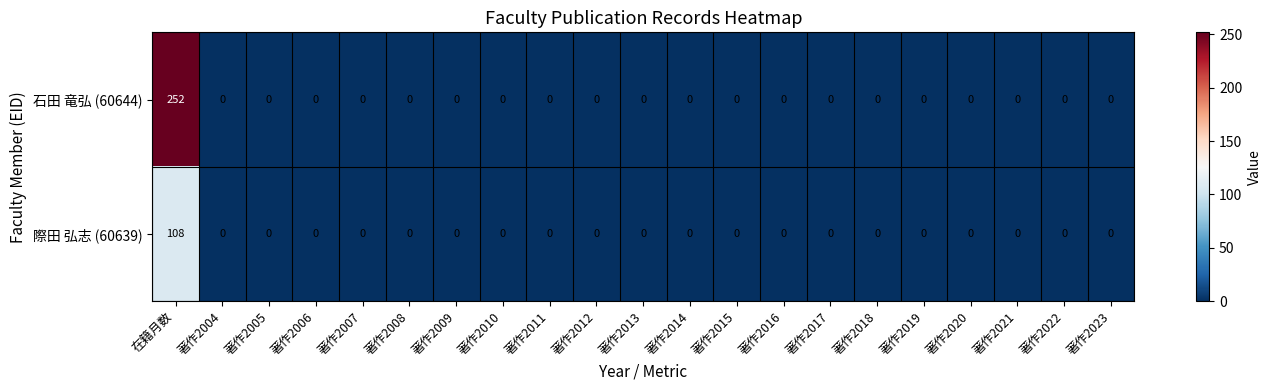

At which category is the sum across all series the highest?

在籍月数